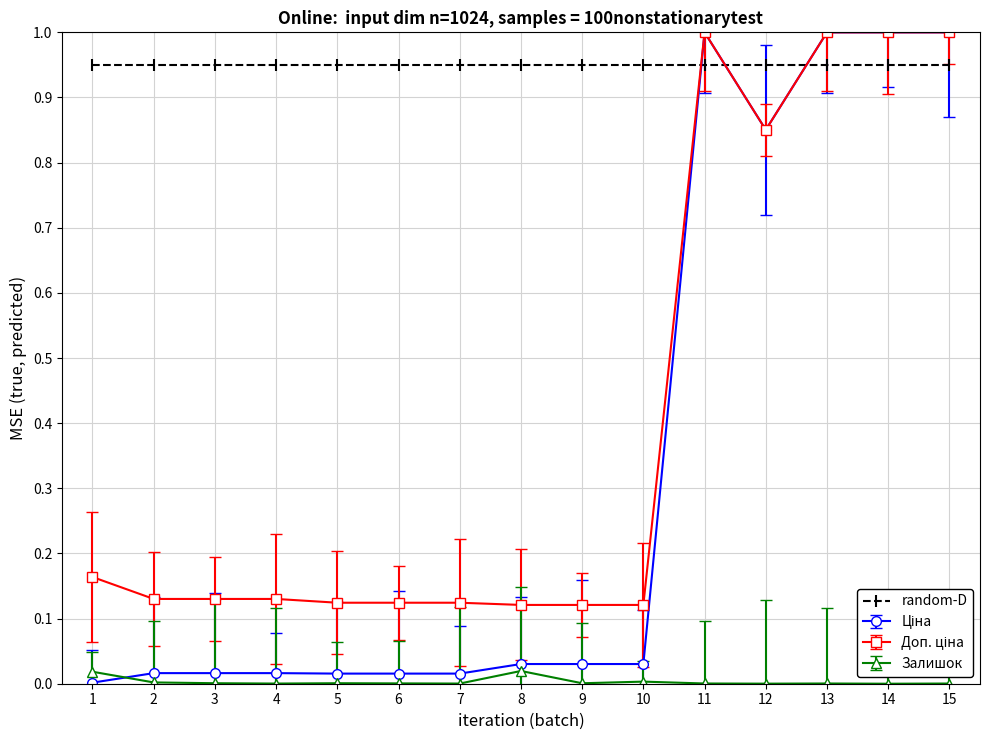

What is the greatest value displayed?

1.0